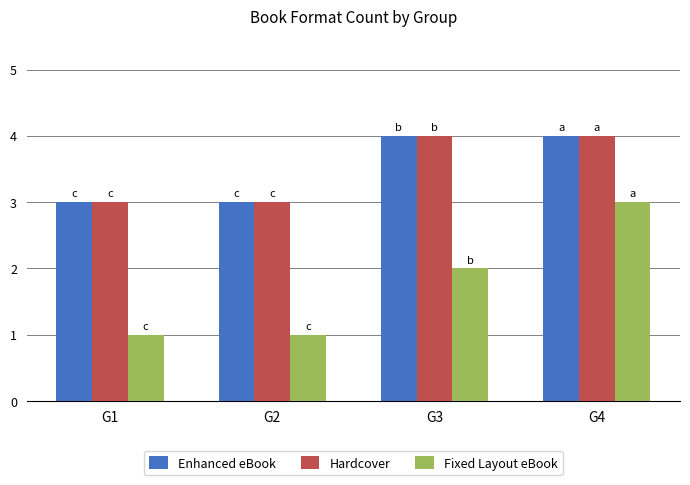

Reading left to right, extract all data points from this chart.

Enhanced eBook: 3	3	4	4
Hardcover: 3	3	4	4
Fixed Layout eBook: 1	1	2	3